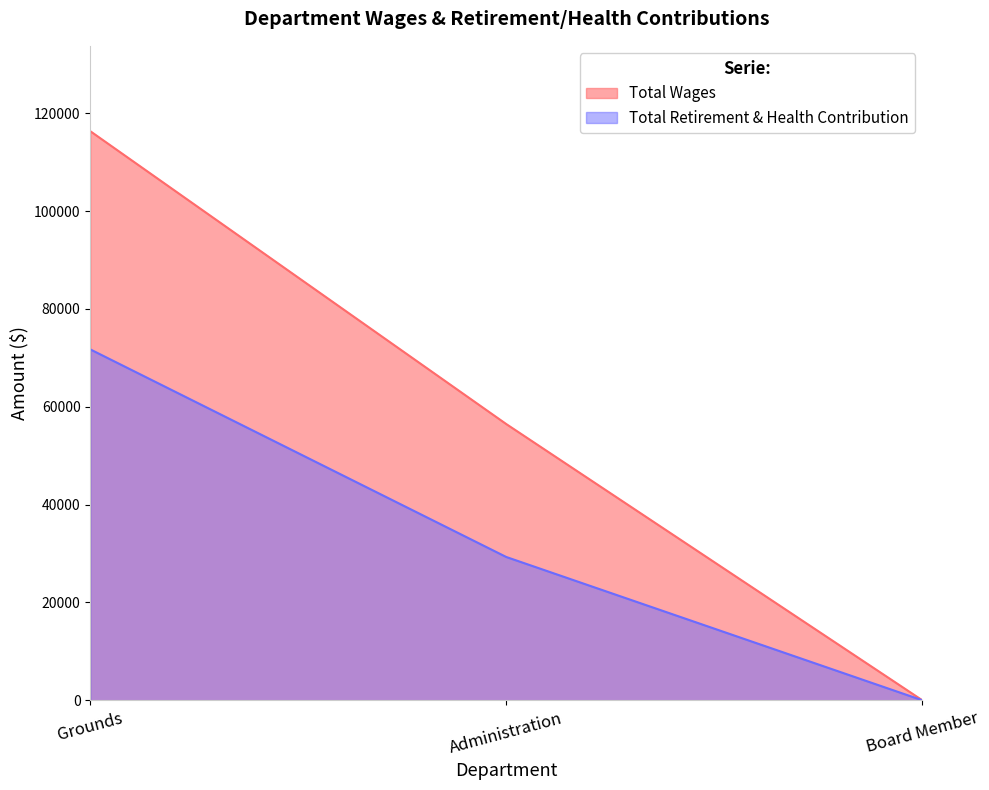

What is the spread (max minus min) of values at Administration?

27180